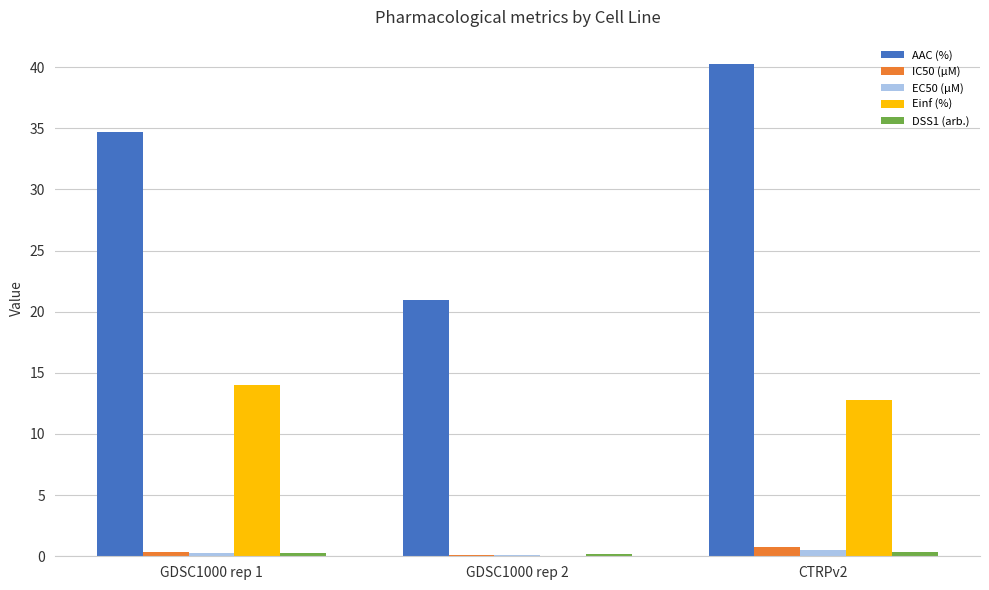

At which category is the sum across all series the highest?

CTRPv2